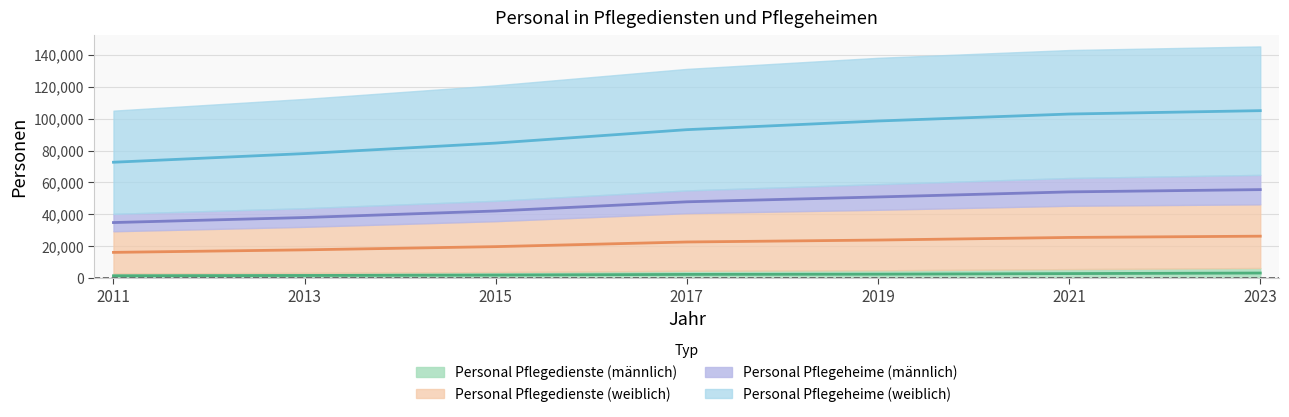

Does the chart have visible grid lines?

Yes